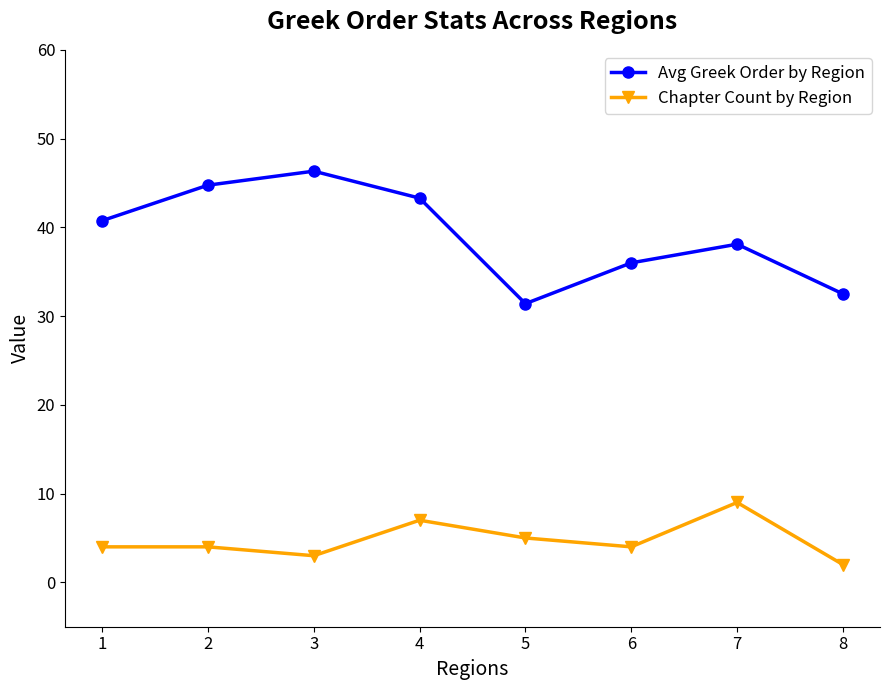

True or false: Avg Greek Order by Region and Chapter Count by Region cross at least once.

False